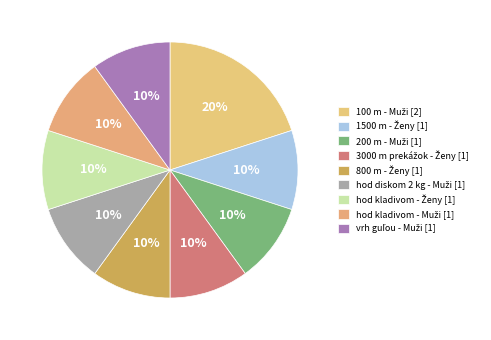

Is it true that 200 m - Muži is 10% of the pie?

True